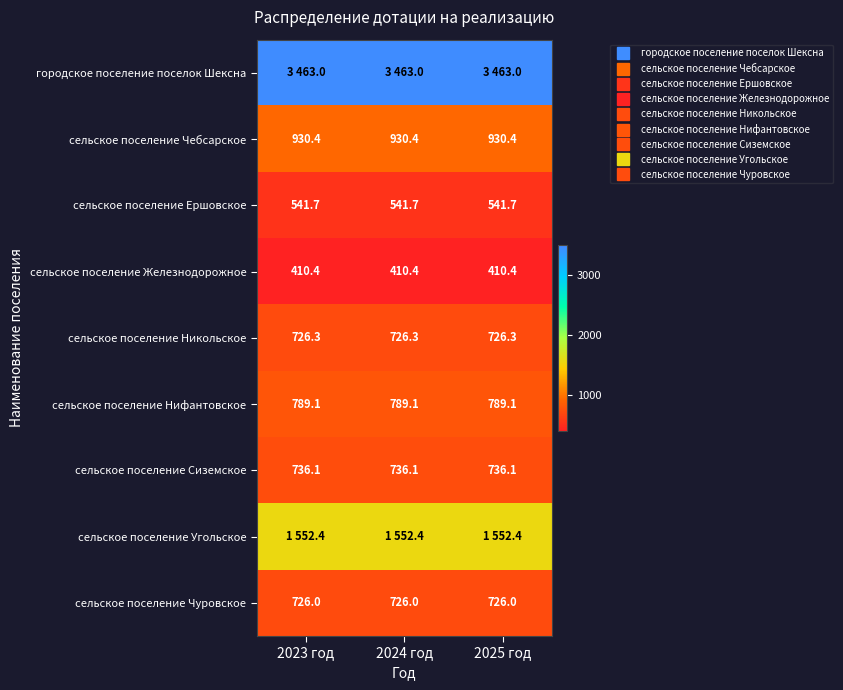

Which has a higher value, 2024 год or 2025 год?

2024 год